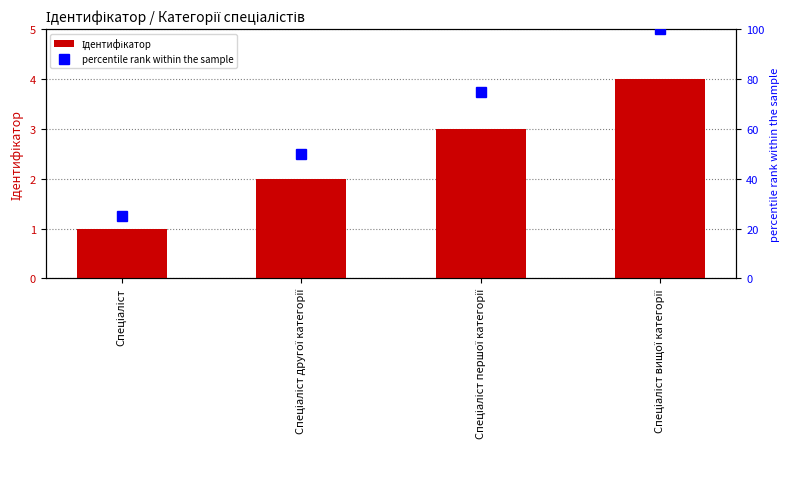

What is the average value of the percentile rank within the sample series?

62